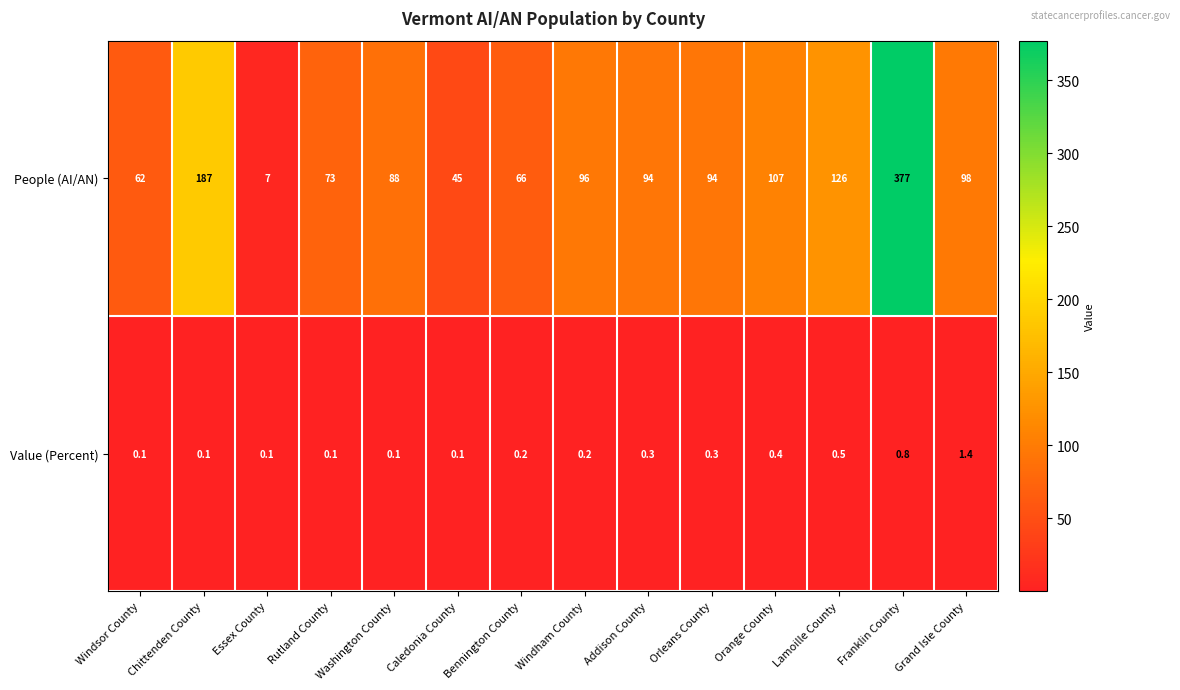

What is the highest value of the People (AI/AN) series?

377.0